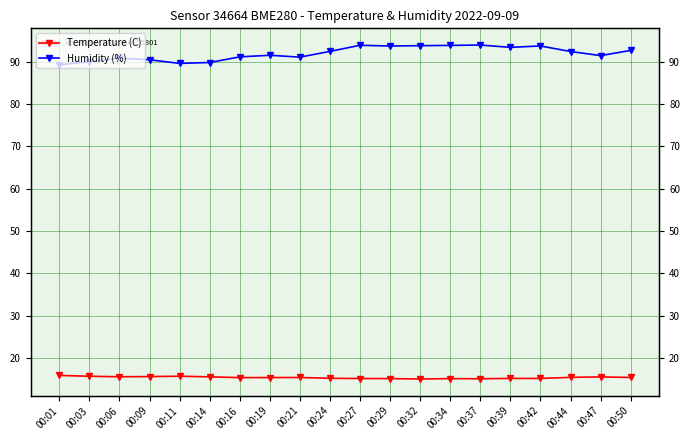

How many lines are shown in the chart?

2